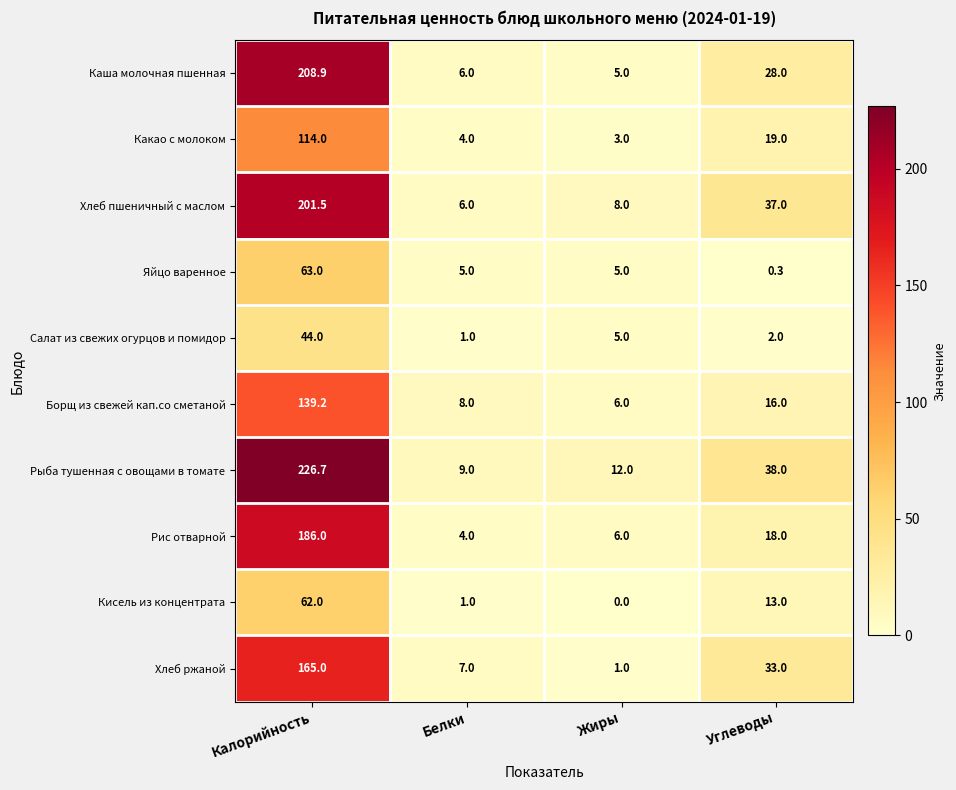

Which series has the largest total across all categories?

Рыба тушенная с овощами в томате